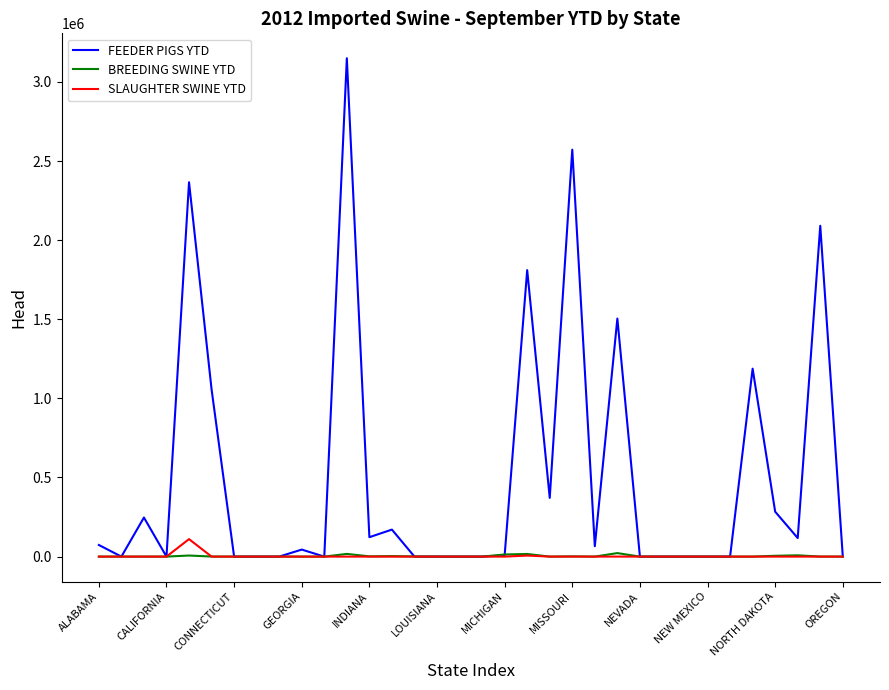

What is the sum of all BREEDING SWINE YTD values?

97216